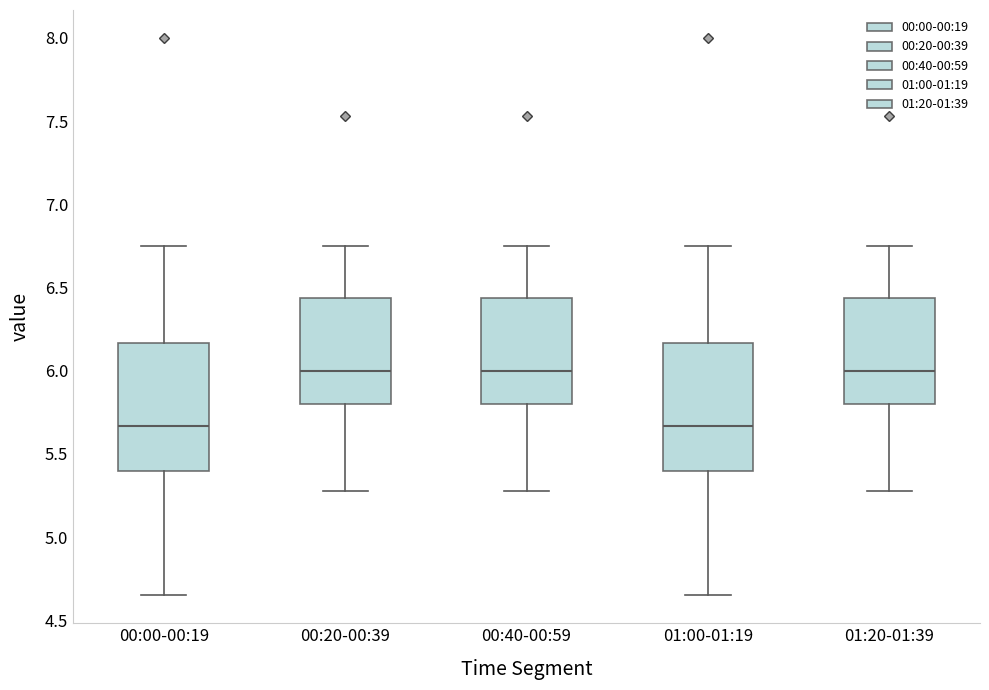

Reading left to right, read every box against the y-axis: the position of its median line, the range the box covers, and the ends of its whiskers. The values are not printed on the chart, so give them approximately, as read against the axis.

00:00-00:19: median 5.65, box 5.40 to 6.15, whiskers 4.65 to 6.75
00:20-00:39: median 6.00, box 5.80 to 6.45, whiskers 5.30 to 6.75
00:40-00:59: median 6.00, box 5.80 to 6.45, whiskers 5.30 to 6.75
01:00-01:19: median 5.65, box 5.40 to 6.15, whiskers 4.65 to 6.75
01:20-01:39: median 6.00, box 5.80 to 6.45, whiskers 5.30 to 6.75